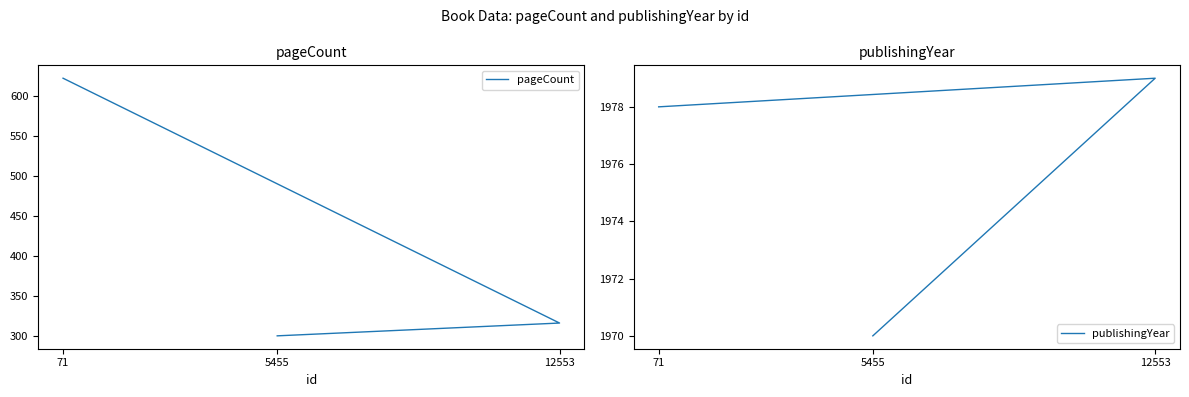

The publishingYear series shows 3248 at 12553. True or false?

False